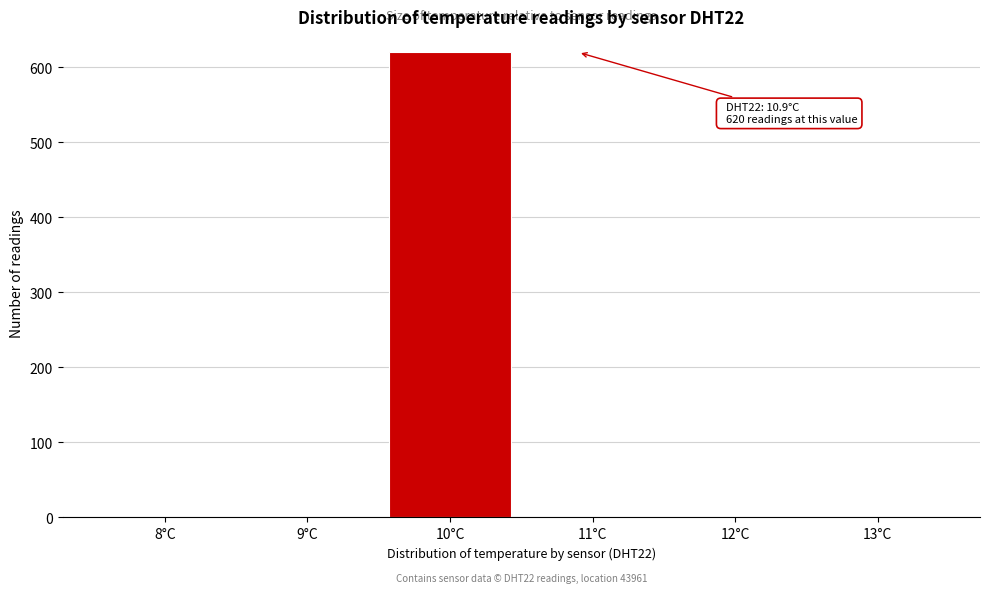

Reading right to left, what are all the values shown in this chart?

13°C=0	12°C=0	11°C=0	10°C=620	9°C=0	8°C=0